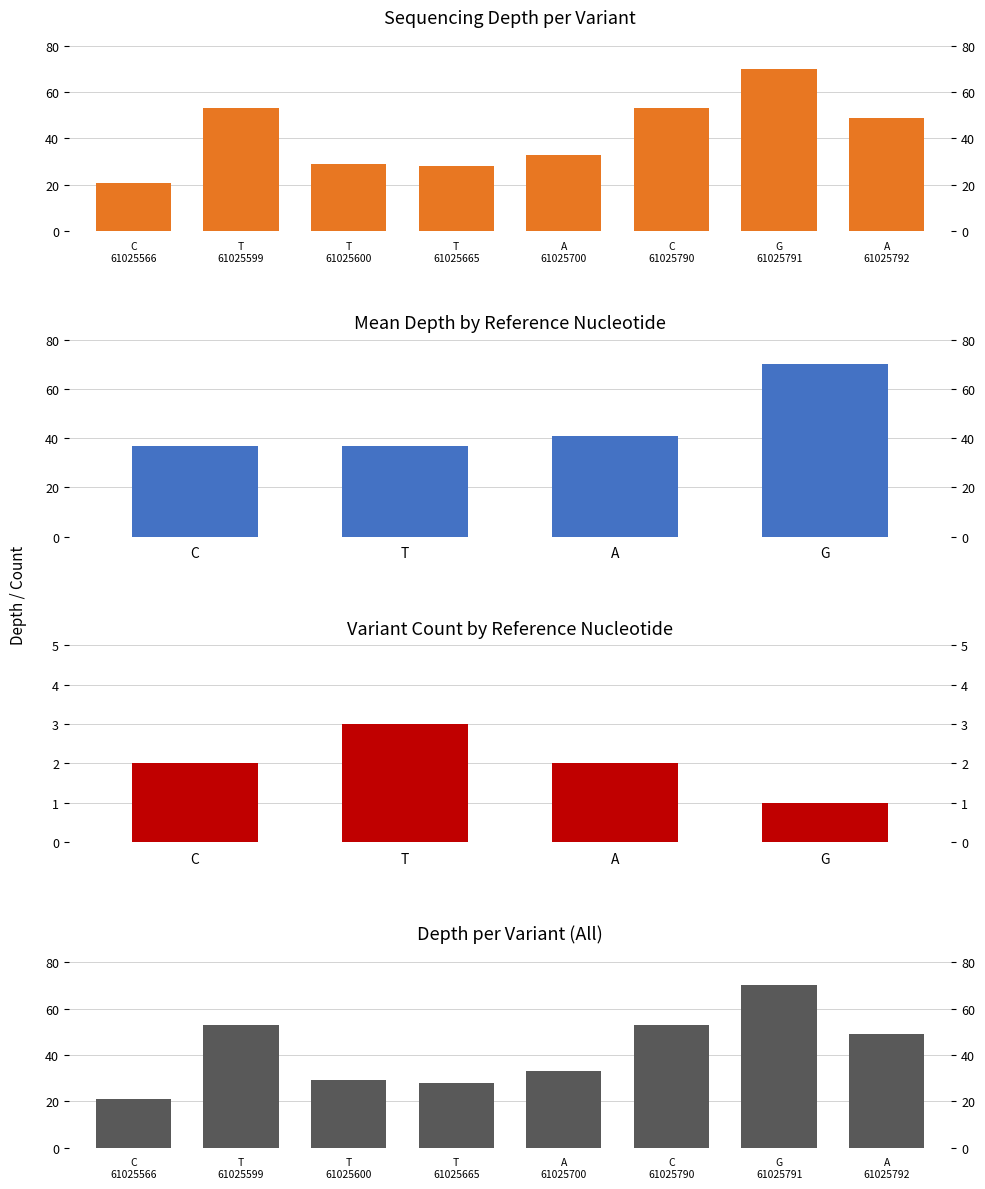

Reading right to left, what are all the values shown in this chart?

49	70	53	33	28	29	53	21